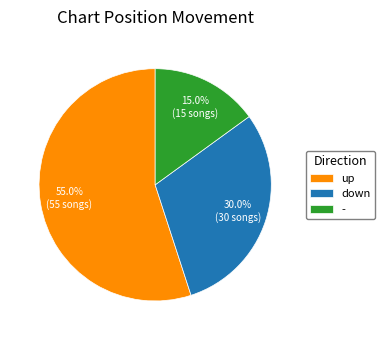

Does any single category account for the majority?

Yes